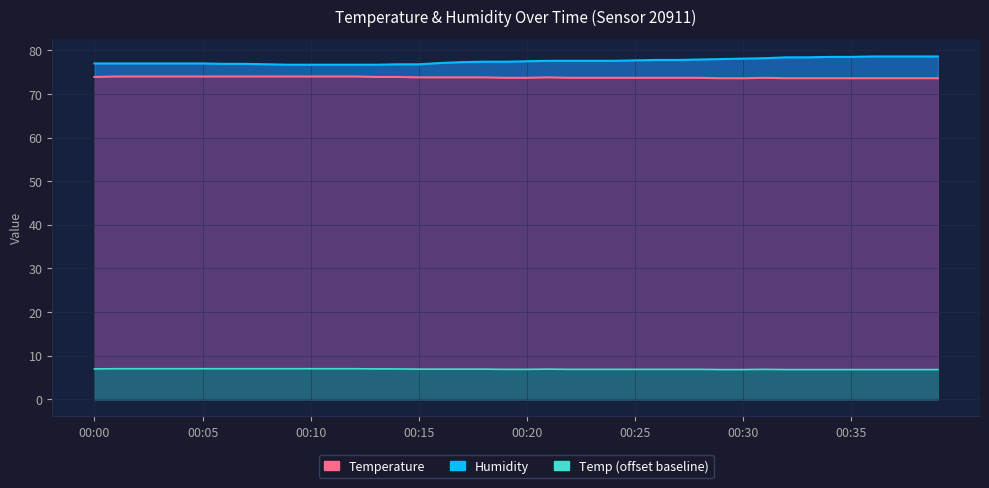

Is it true that temp (scaled) equals 4.4 at 00:00?

False